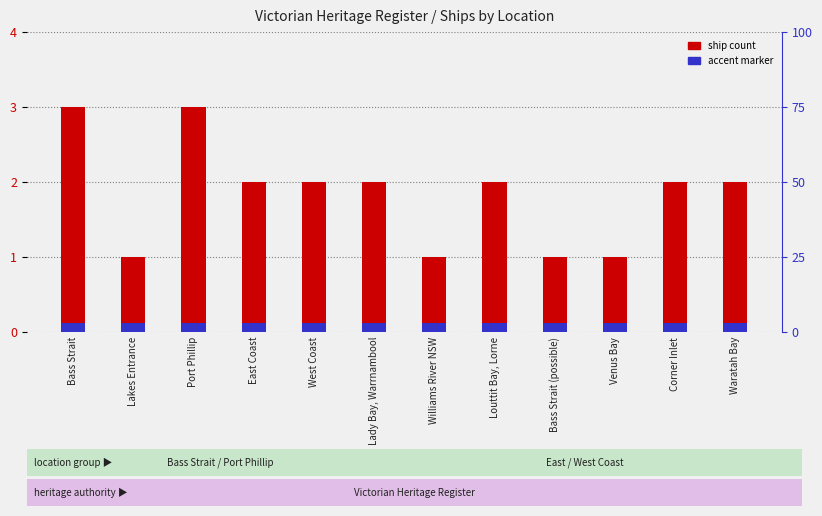

What is the smallest value displayed?

1